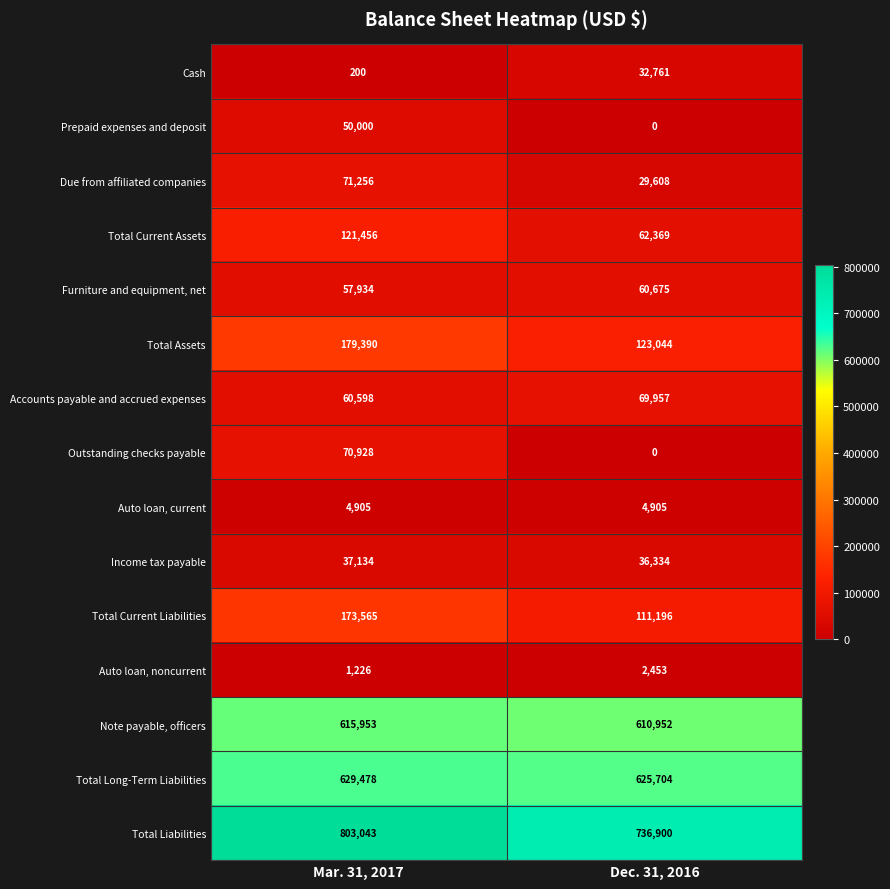

What is the difference between the highest and lowest values at Dec. 31, 2016?

736900